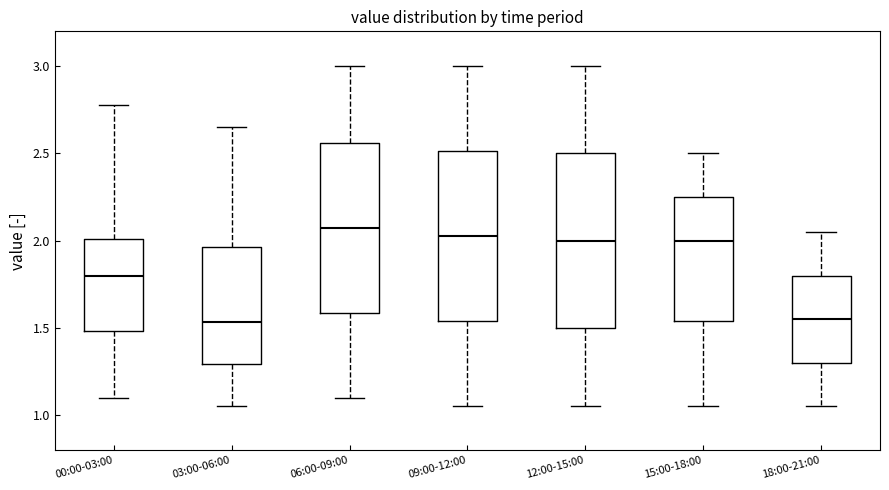

Reading left to right, transcribe this box plot: for each box, give where its median line is, the range the box spans, and where its two whiskers end, as read against the y-axis. The values are not printed on the chart, so give them approximately, as read against the axis.

00:00-03:00: median 1.80, box 1.50 to 2.00, whiskers 1.10 to 2.80
03:00-06:00: median 1.55, box 1.30 to 1.95, whiskers 1.05 to 2.65
06:00-09:00: median 2.10, box 1.60 to 2.55, whiskers 1.10 to 3.00
09:00-12:00: median 2.05, box 1.55 to 2.50, whiskers 1.05 to 3.00
12:00-15:00: median 2.00, box 1.50 to 2.50, whiskers 1.05 to 3.00
15:00-18:00: median 2.00, box 1.55 to 2.25, whiskers 1.05 to 2.50
18:00-21:00: median 1.55, box 1.30 to 1.80, whiskers 1.05 to 2.05